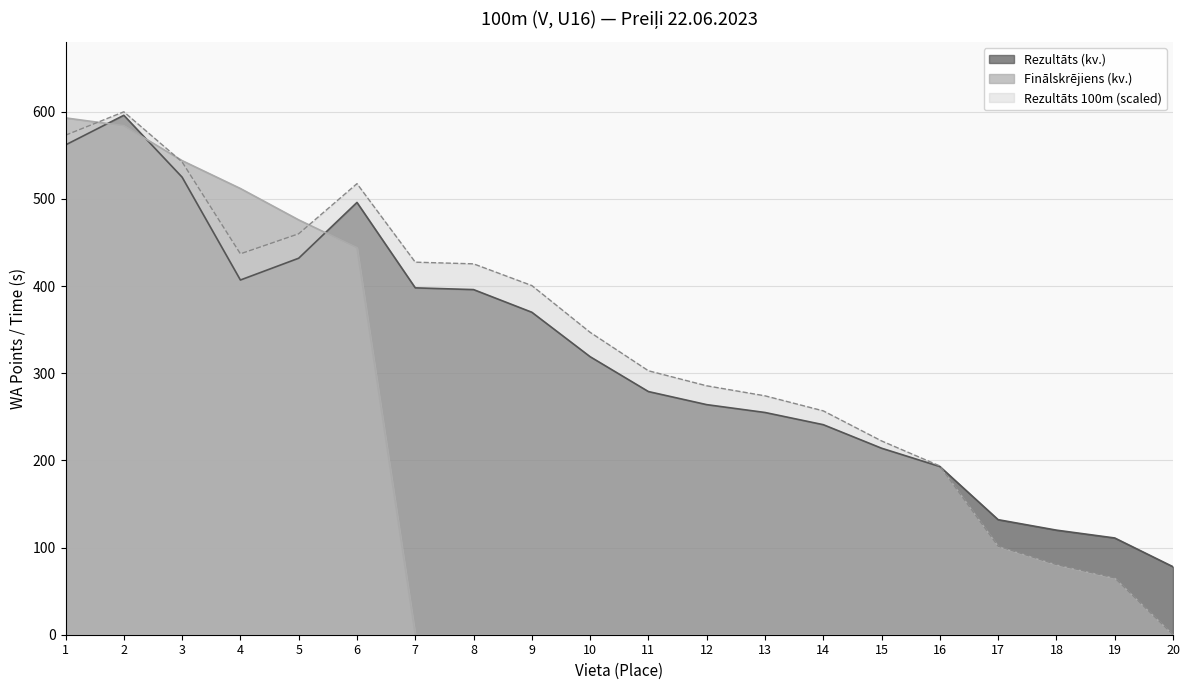

What are all the series names shown in the legend?

Rezultāts (kv.), Finālskrējiens (kv.), Rezultāts 100m (scaled)